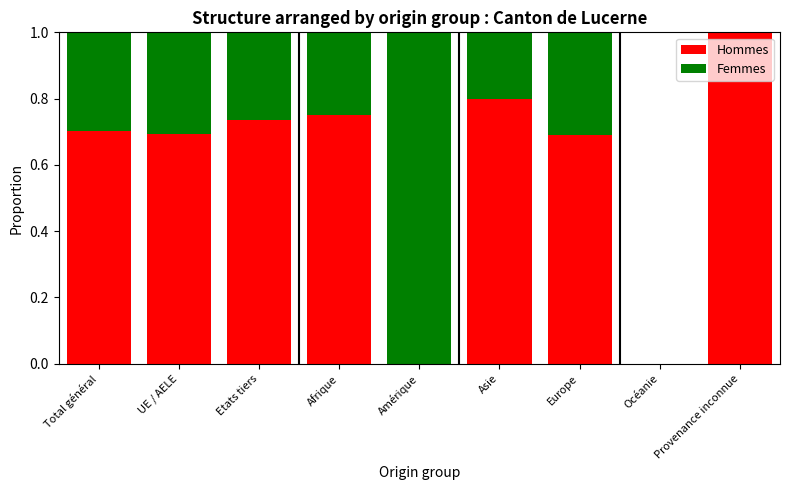

How many data points does each series have?

9